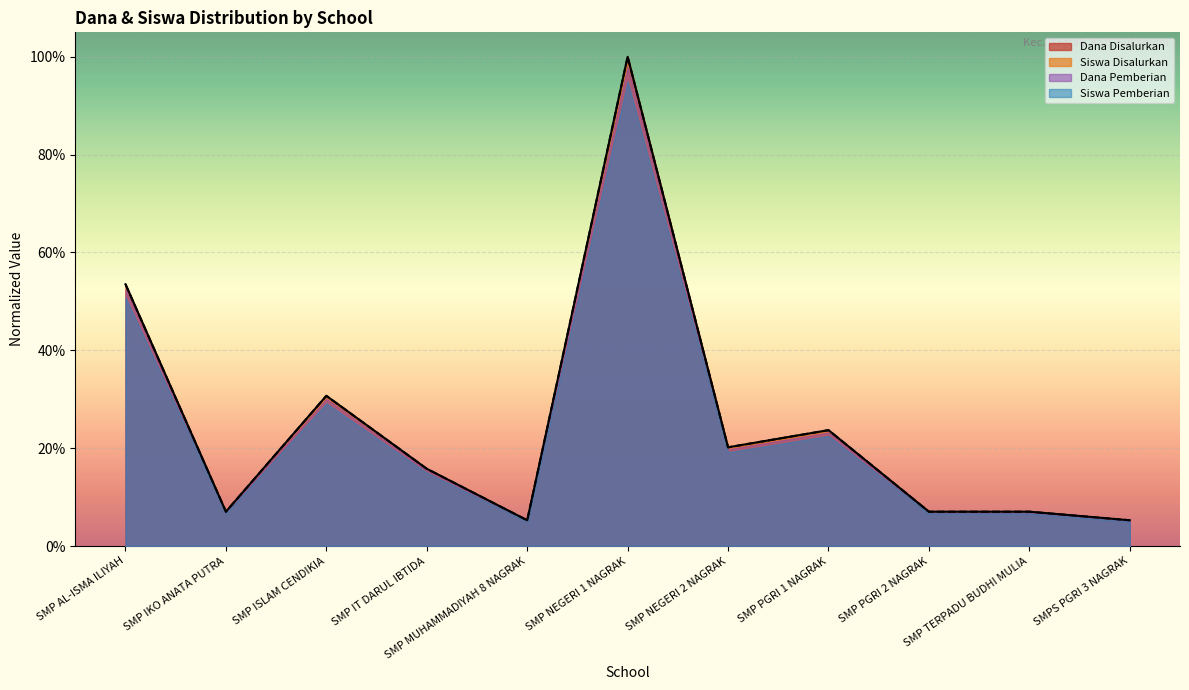

Reading left to right, list all the values displayed in this chart.

Dana Disalurkan: SMP AL-ISMA ILIYAH=0.5	SMP IKO ANATA PUTRA=0.1	SMP ISLAM CENDIKIA=0.3	SMP IT DARUL IBTIDA=0.2	SMP MUHAMMADIYAH 8 NAGRAK=0.1	SMP NEGERI 1 NAGRAK=1.0	SMP NEGERI 2 NAGRAK=0.2	SMP PGRI 1 NAGRAK=0.2	SMP PGRI 2 NAGRAK=0.1	SMP TERPADU BUDHI MULIA=0.1	SMPS PGRI 3 NAGRAK=0.1
Dana Pemberian: SMP AL-ISMA ILIYAH=0.5	SMP IKO ANATA PUTRA=0.1	SMP ISLAM CENDIKIA=0.3	SMP IT DARUL IBTIDA=0.2	SMP MUHAMMADIYAH 8 NAGRAK=0.1	SMP NEGERI 1 NAGRAK=1.0	SMP NEGERI 2 NAGRAK=0.2	SMP PGRI 1 NAGRAK=0.2	SMP PGRI 2 NAGRAK=0.1	SMP TERPADU BUDHI MULIA=0.1	SMPS PGRI 3 NAGRAK=0.1